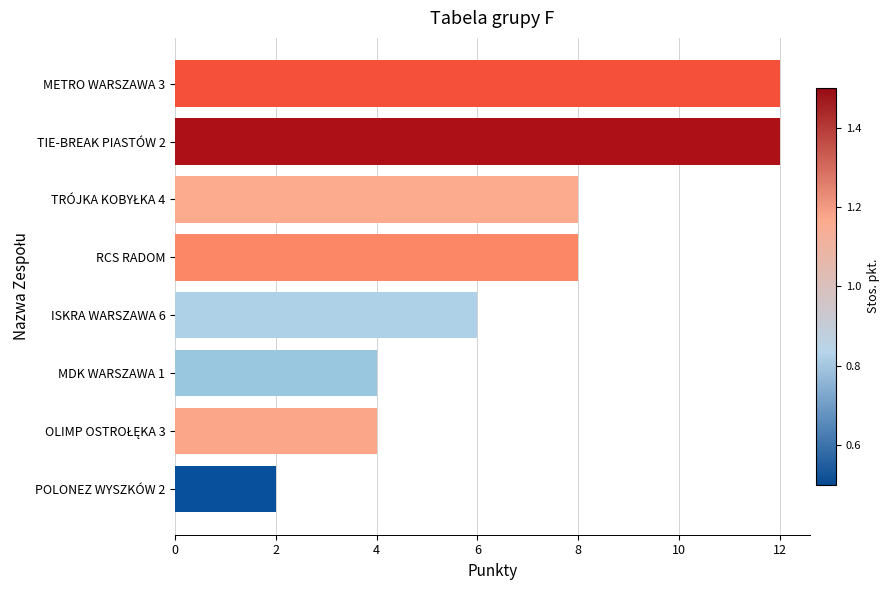

Is it true that the value at MDK WARSZAWA 1 is 4?

True